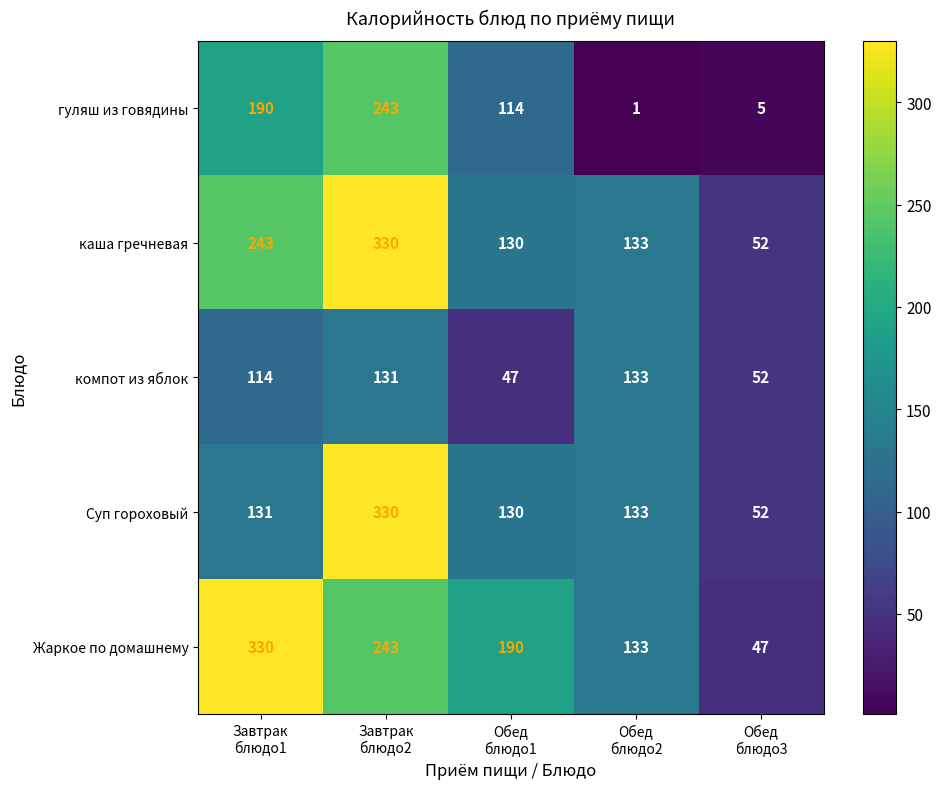

What is the difference between the highest and lowest values at Завтрак
блюдо2?

199